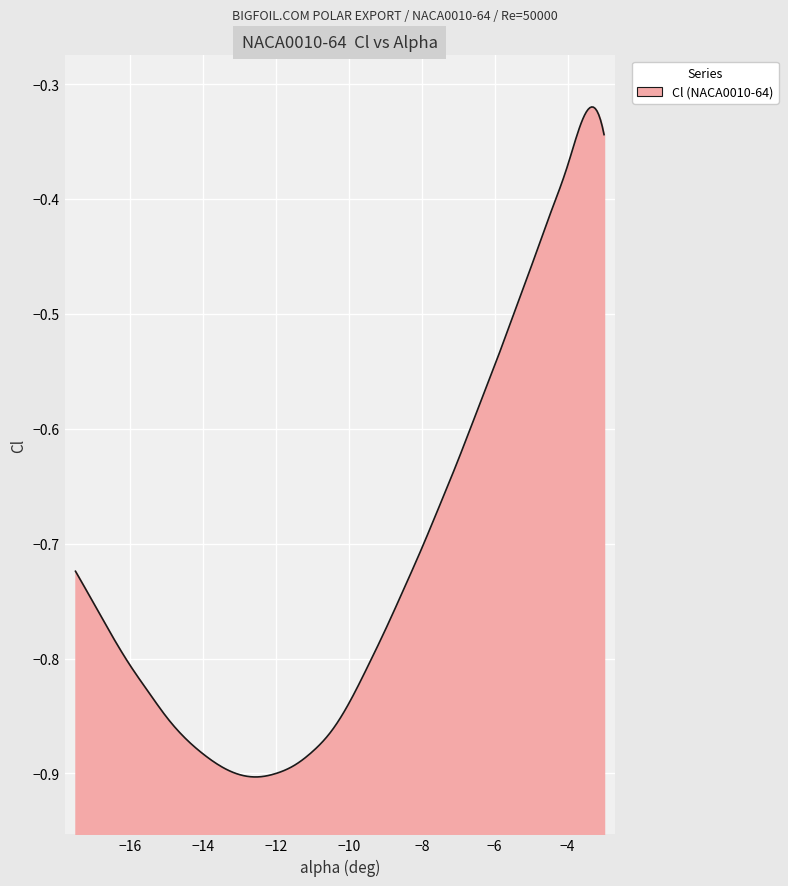

Reading left to right, extract all data points from this chart.

-17.5=-0.7	-17=-0.8	-16.5=-0.8	-16=-0.8	-15.5=-0.8	-15=-0.9	-14.5=-0.9	-14=-0.9	-13.5=-0.9	-13=-0.9	-12.5=-0.9	-12=-0.9	-11.5=-0.9	-11=-0.9	-10.5=-0.9	-10=-0.8	-9.5=-0.8	-9=-0.8	-8.5=-0.7	-8=-0.7	-7.5=-0.7	-7=-0.6	-6.5=-0.6	-6=-0.5	-5.5=-0.5	-5=-0.5	-4.5=-0.4	-4=-0.4	-3.5=-0.3	-3=-0.3